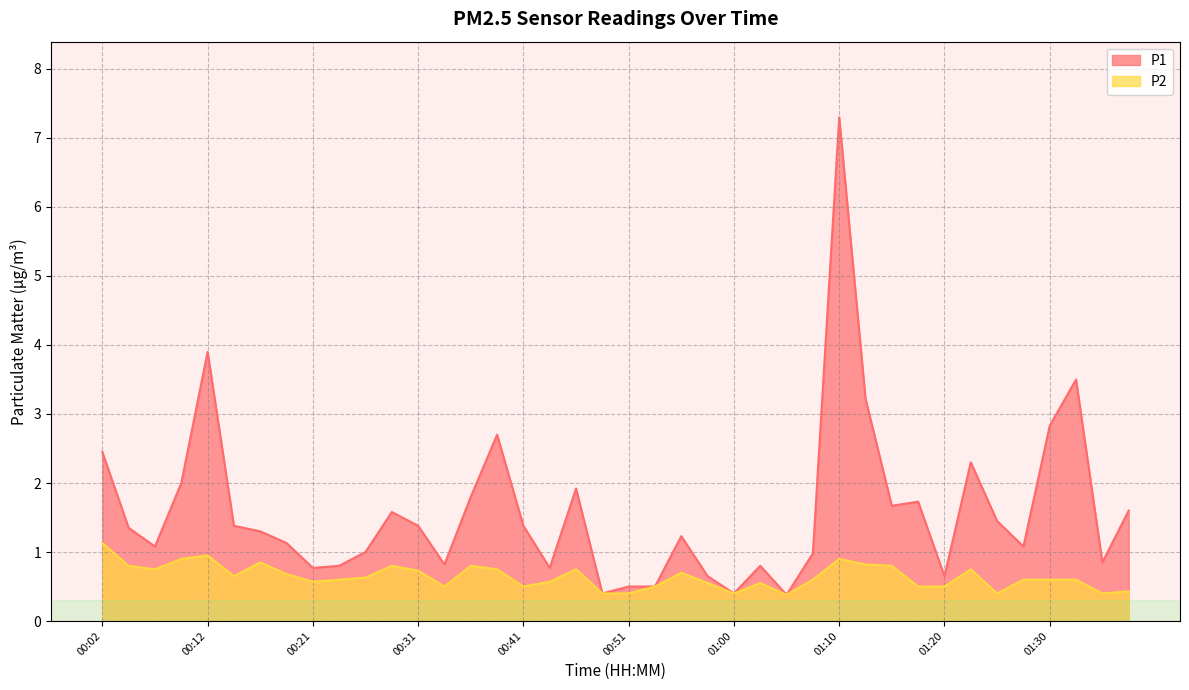

True or false: P1 and P2 cross at least once.

False